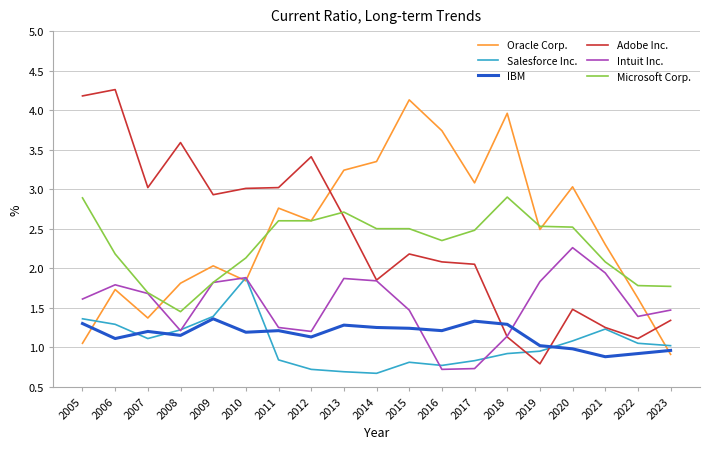

What is the difference between the highest and lowest values at 2018?

3.0